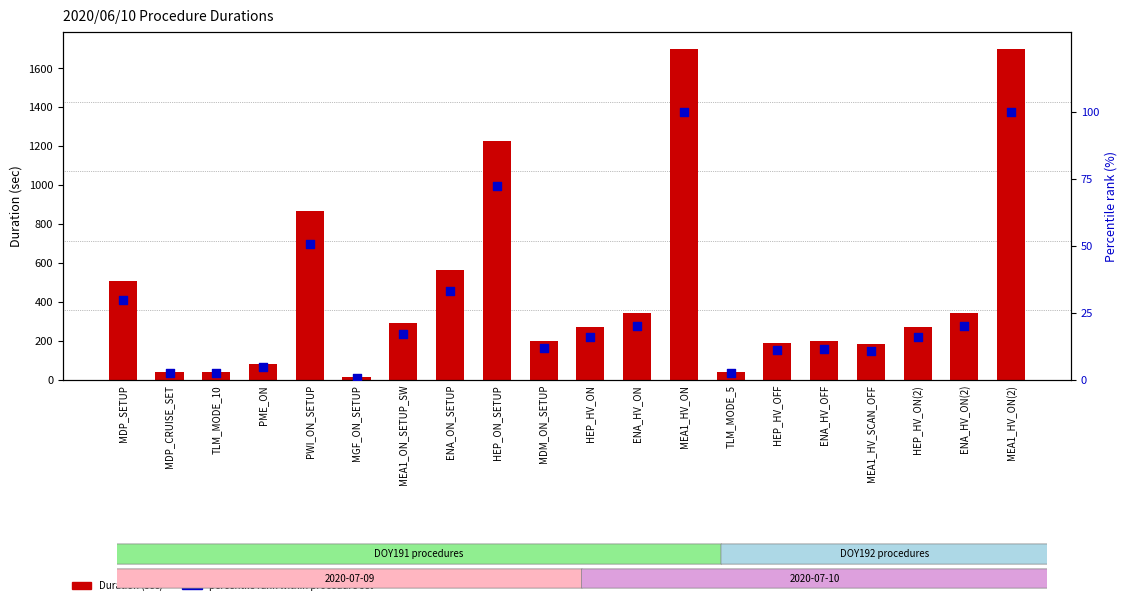

At which category is the sum across all series the highest?

MEA1_HV_ON